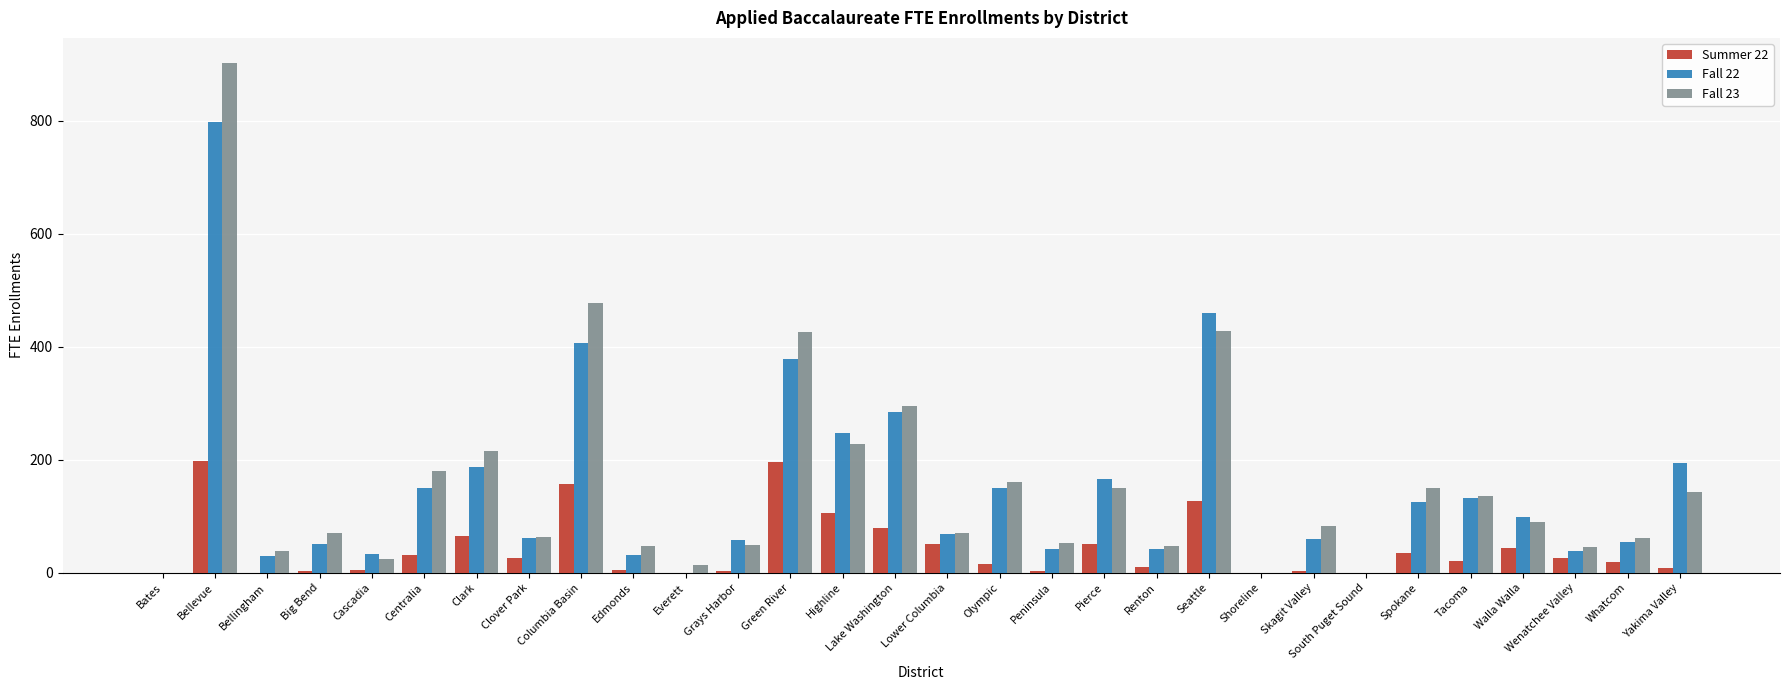

At which category is the sum across all series the highest?

Bellevue